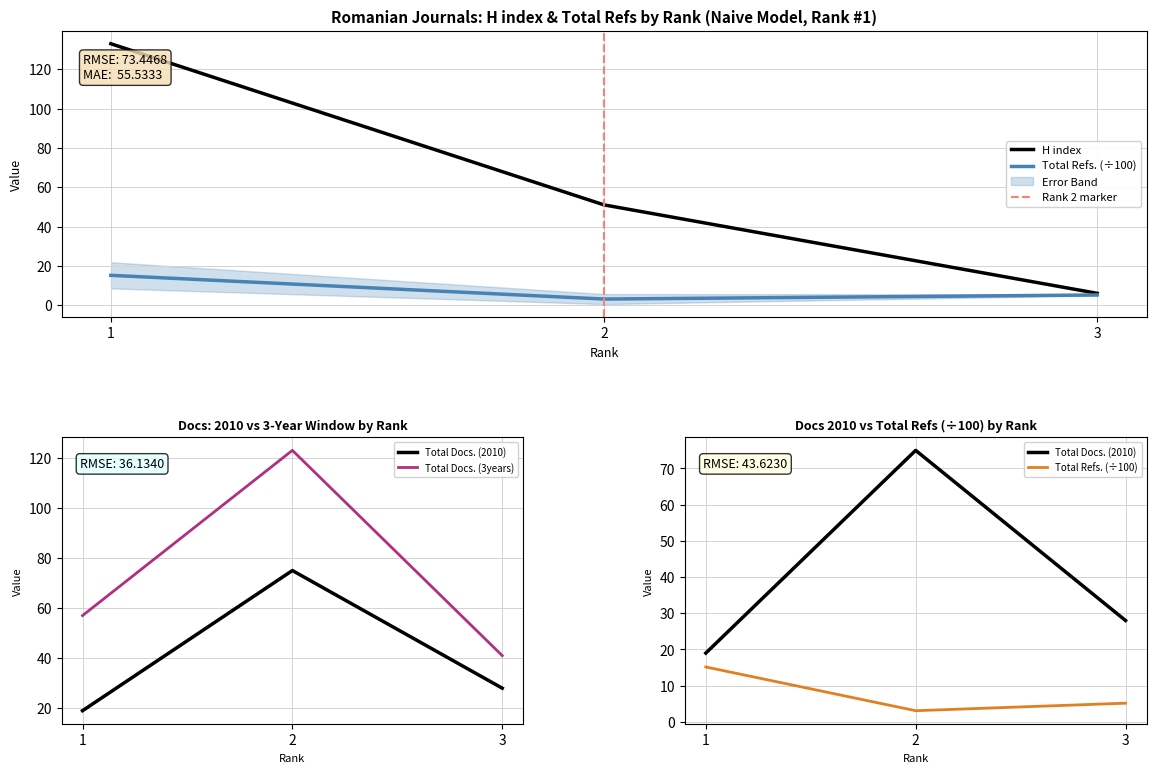

Between 1 and 2, which series saw the biggest shift?

H index